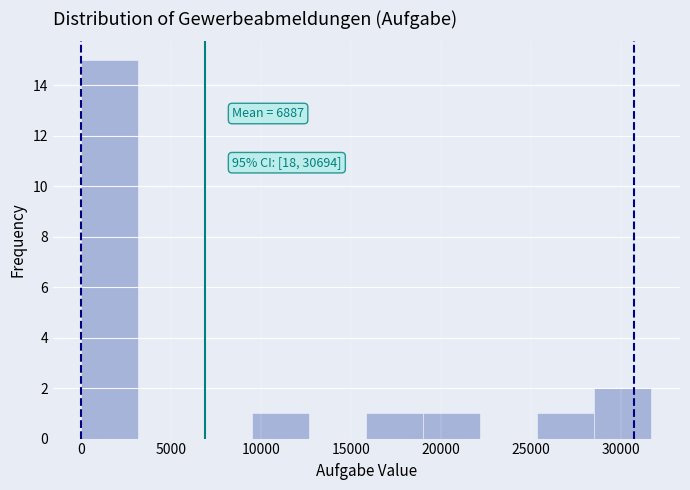

Over which range of the x-axis is the bar tallest?

0 to 3000